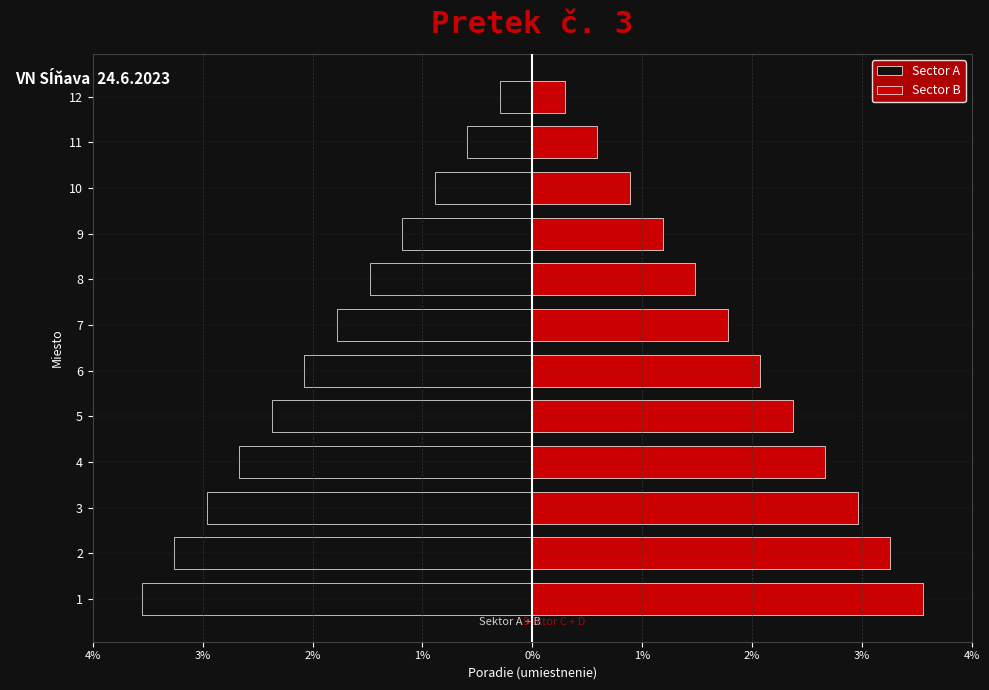

True or false: Sector B has a value of 3.6 at 6.

False